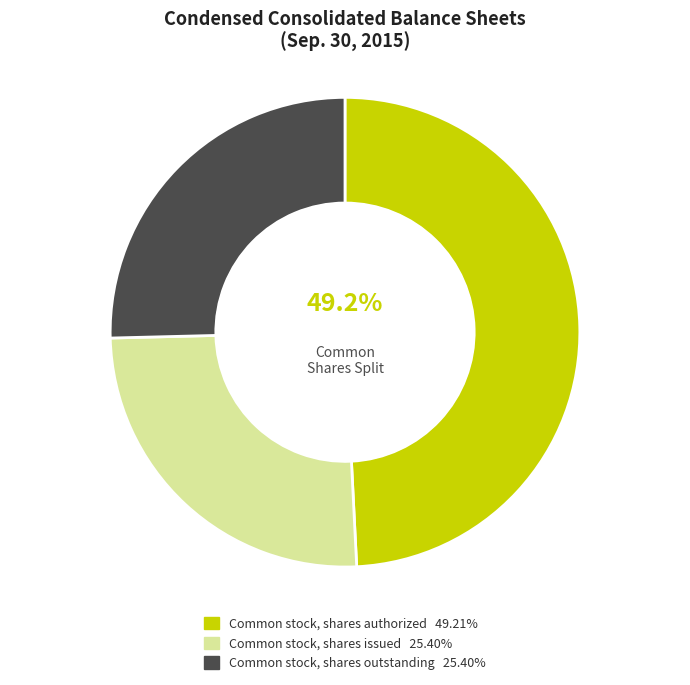

Which has a higher value, Common stock, shares authorized or Common stock, shares issued?

Common stock, shares authorized